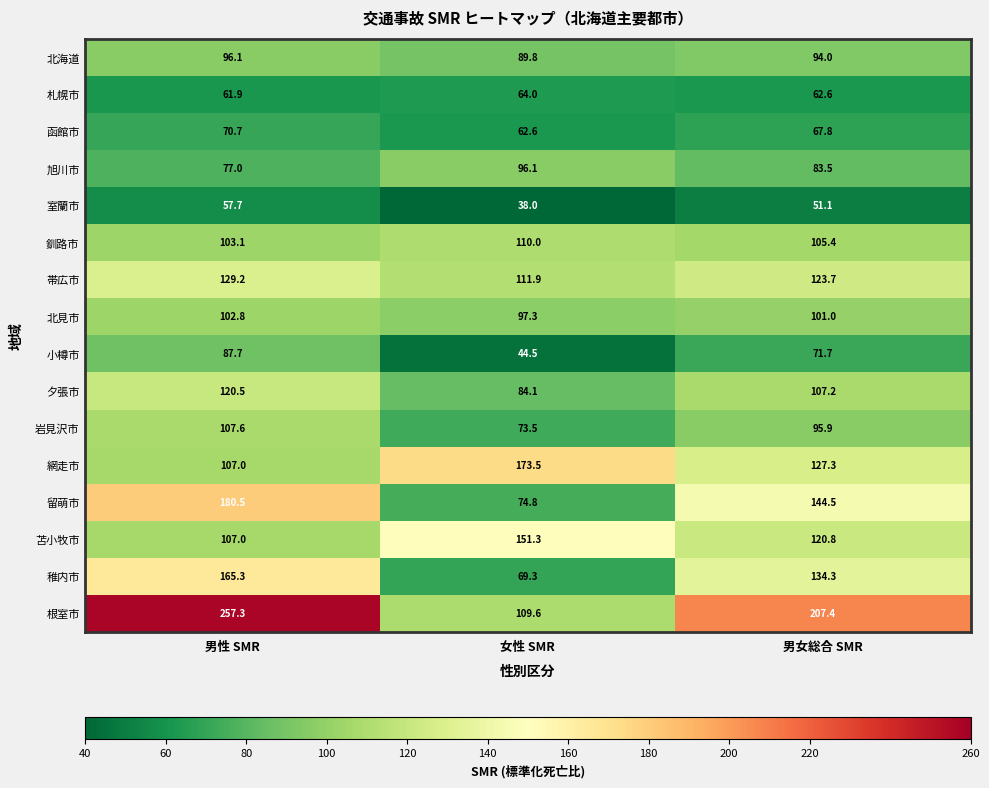

Which series has the widest spread of values?

根室市